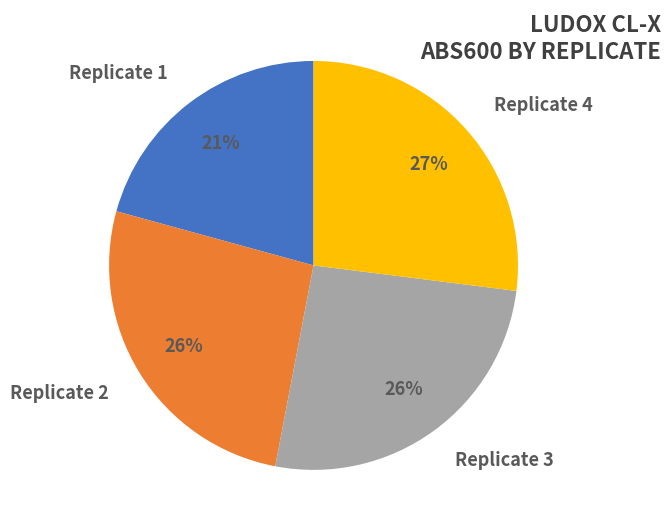

Is there a majority slice in this chart?

No